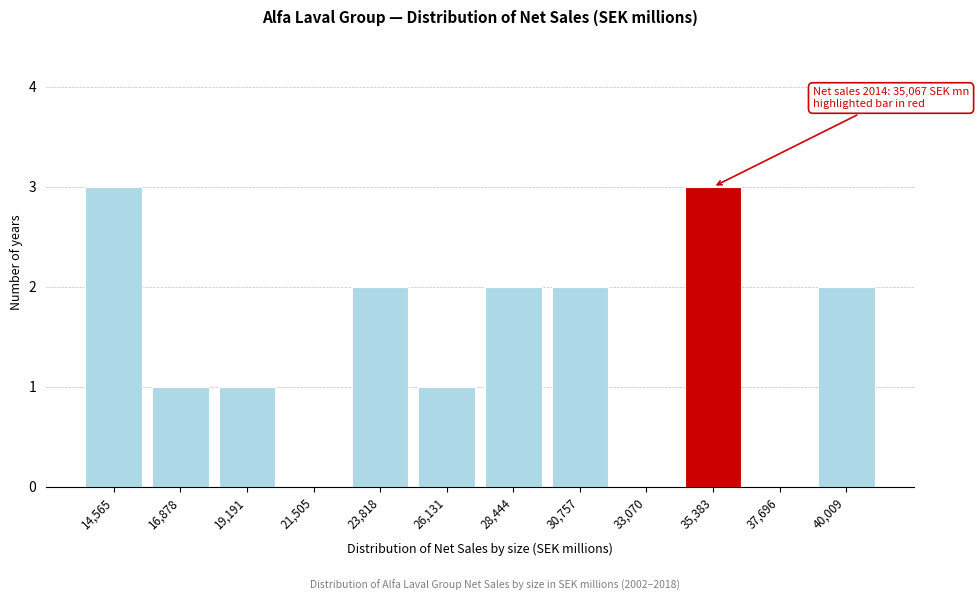

Reading left to right, list all the values displayed in this chart.

14,565=3	16,878=1	19,191=1	21,505=0	23,818=2	26,131=1	28,444=2	30,757=2	33,070=0	35,383=3	37,696=0	40,009=2